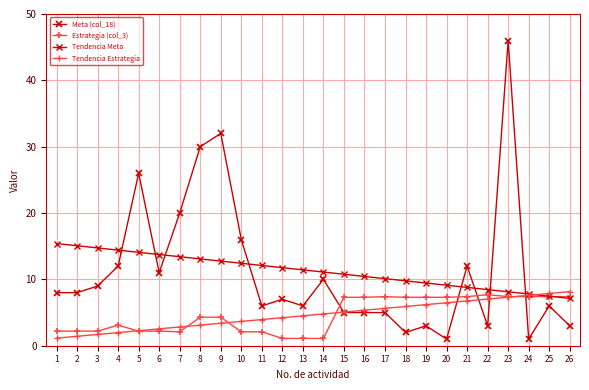

Reading left to right, what are all the values shown in this chart?

Meta (col_18): 8.0	8.0	9.0	12.0	26.0	11.0	20.0	30.0	32.0	16.0	6.0	7.0	6.0	10.0	5.0	5.0	5.0	2.0	3.0	1.0	12.0	3.0	46.0	1.0	6.0	3.0
Estrategia (col_3): 2.2	2.2	2.2	3.1	2.2	2.2	2.1	4.3	4.3	2.1	2.1	1.1	1.1	1.1	7.3	7.3	7.4	7.3	7.3	7.3	7.4	7.7	7.4	7.4	7.4	7.4
Tendencia Meta: 15.4	15.1	14.7	14.4	14.1	13.7	13.4	13.1	12.8	12.4	12.1	11.8	11.4	11.1	10.8	10.4	10.1	9.8	9.5	9.1	8.8	8.5	8.1	7.8	7.5	7.1
Tendencia Estrategia: 1.1	1.4	1.7	2.0	2.3	2.5	2.8	3.1	3.4	3.7	3.9	4.2	4.5	4.8	5.1	5.4	5.6	5.9	6.2	6.5	6.8	7.0	7.3	7.6	7.9	8.2